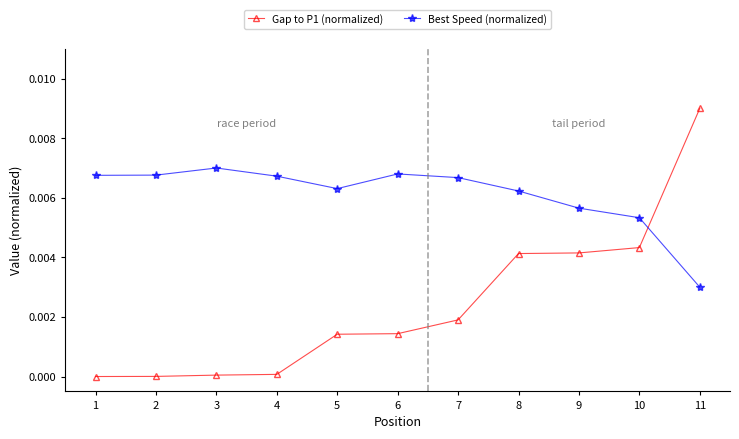

At which category is the sum across all series the highest?

11